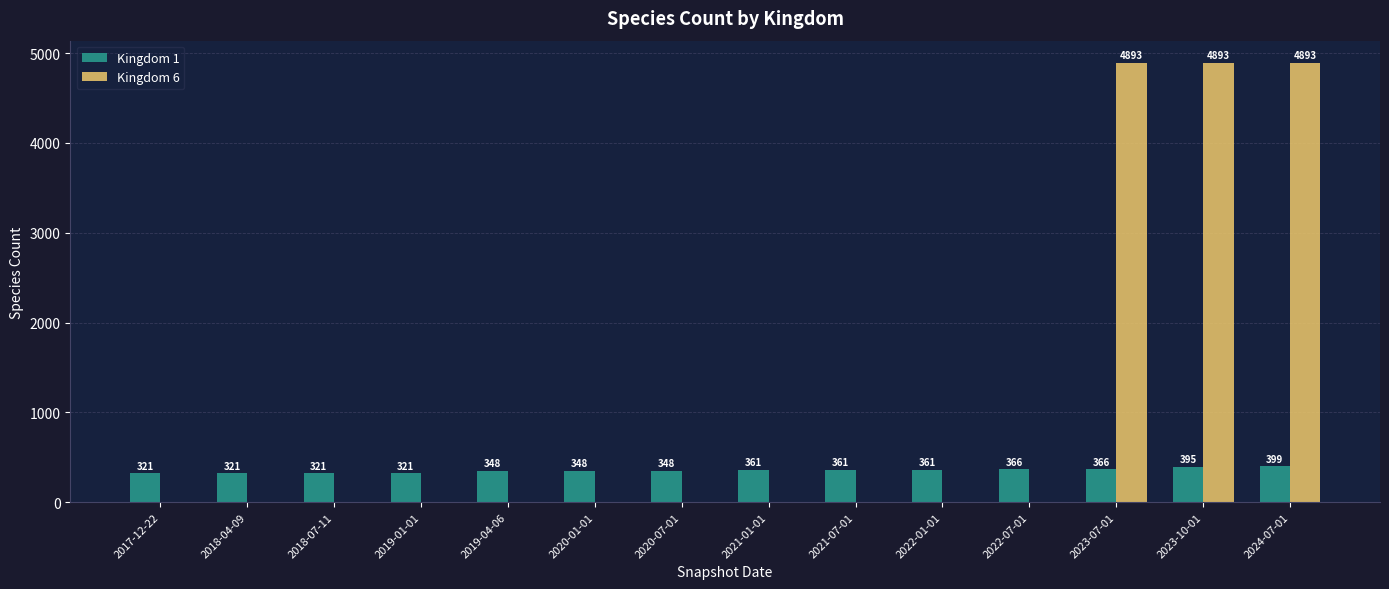

True or false: Kingdom 6 has a value of 3027 at 2023-10-01.

False